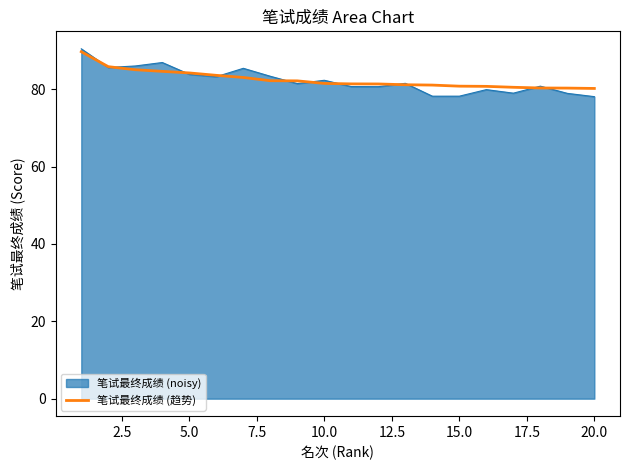

What is the maximum value shown in the chart?

90.5